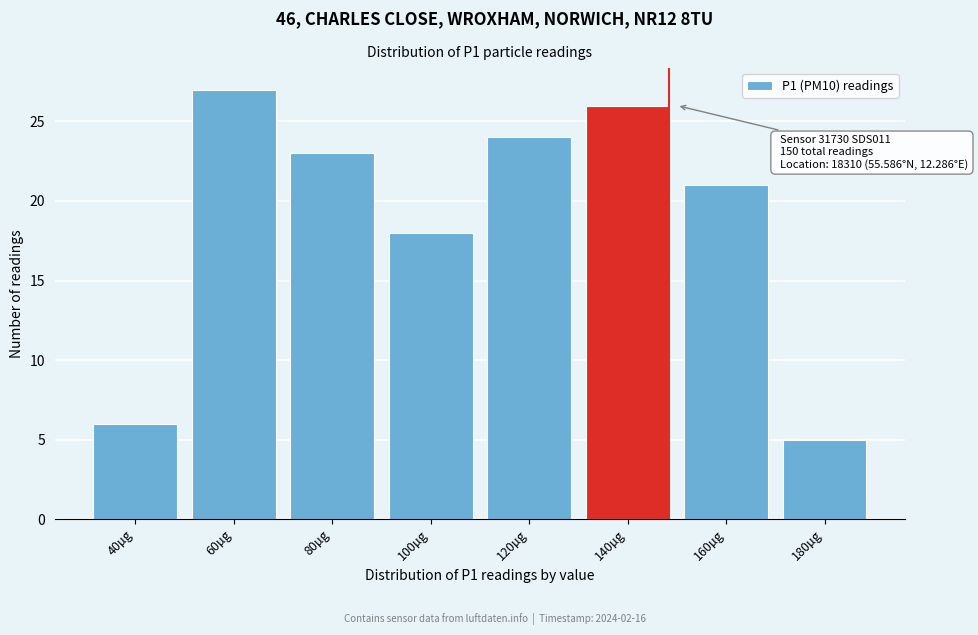

Reading left to right, extract all data points from this chart.

6	27	23	18	24	26	21	5